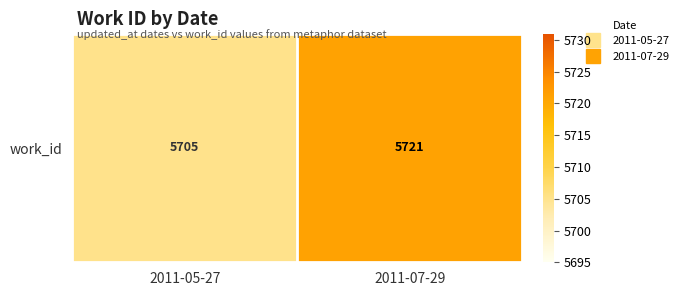

The chart shows a value of 5721 at 2011-07-29. True or false?

True